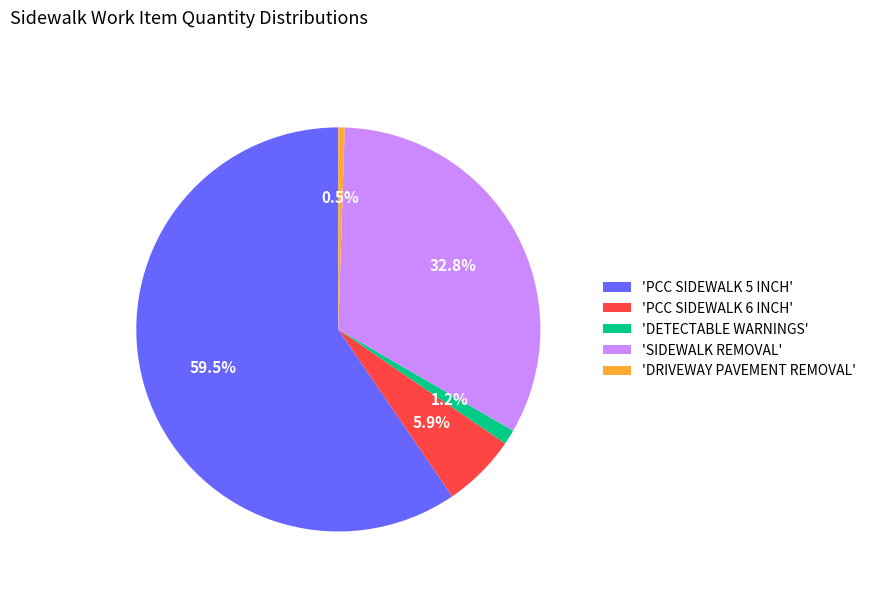

Rank the categories by value from lowest to highest.

'DRIVEWAY PAVEMENT REMOVAL', 'DETECTABLE WARNINGS', 'PCC SIDEWALK 6 INCH', 'SIDEWALK REMOVAL', 'PCC SIDEWALK 5 INCH'